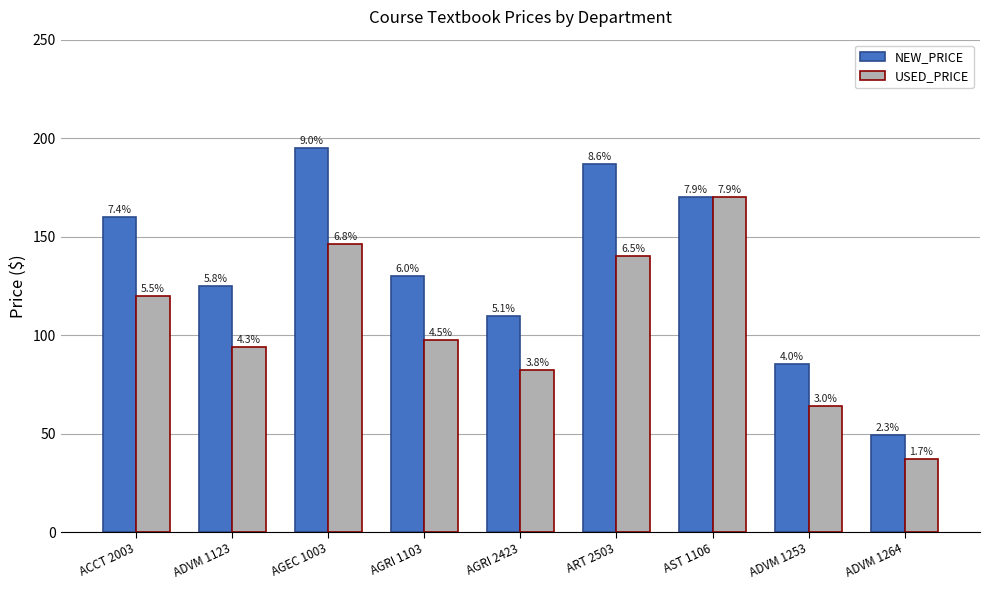

At how many categories does at least one series exceed 137?

4